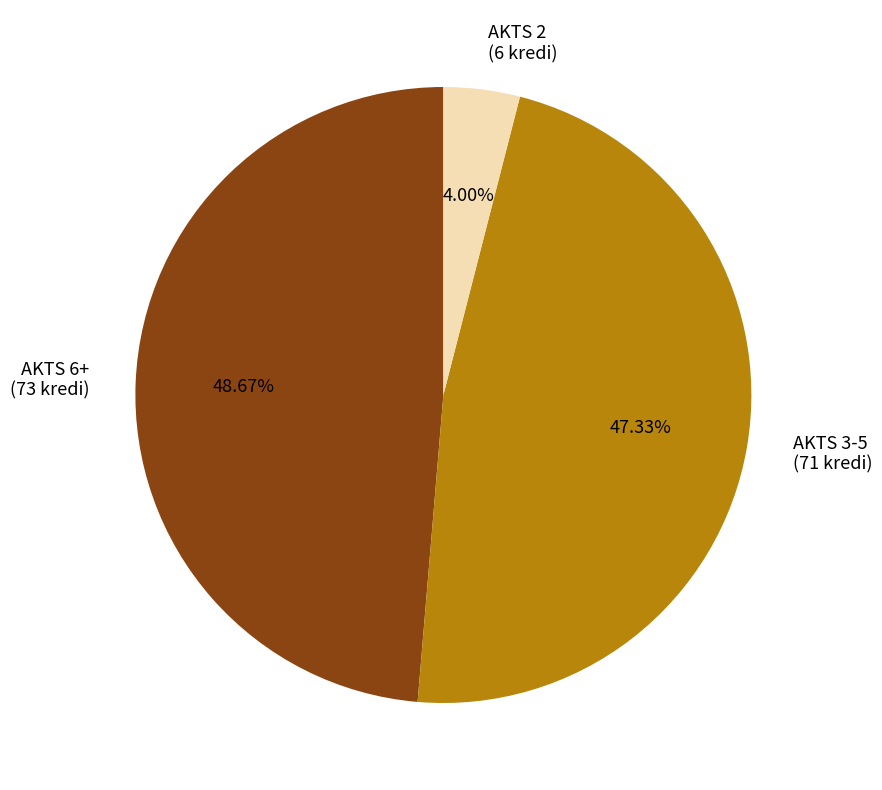

Is the sum of AKTS 6+ (73 kredi) and AKTS 3-5 (71 kredi) greater than half?

Yes